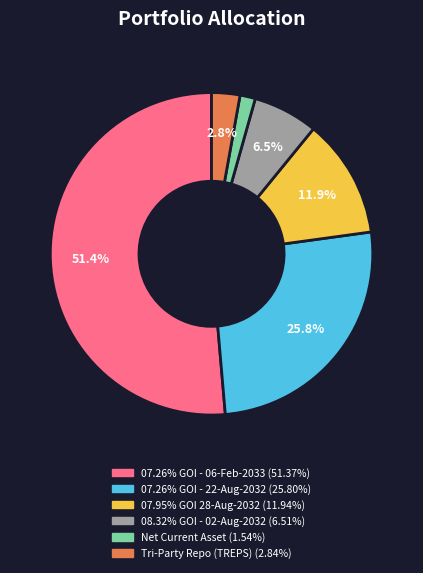

Which slice is the smallest?

Net Current Asset